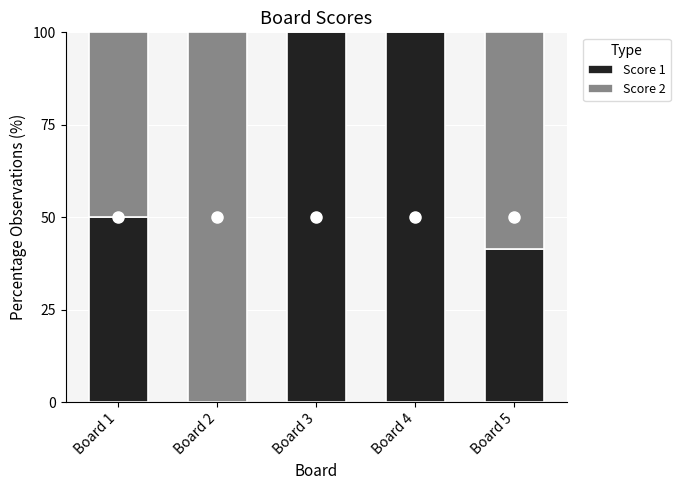

Reading left to right, what are the values for Score 1?

Board 1=50.0	Board 2=0.0	Board 3=100.0	Board 4=100.0	Board 5=41.4